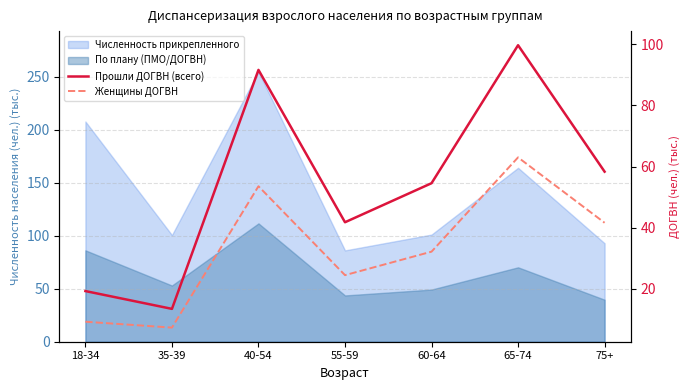

Which series has the largest range (max minus min)?

Прошли ДОГВН (всего)